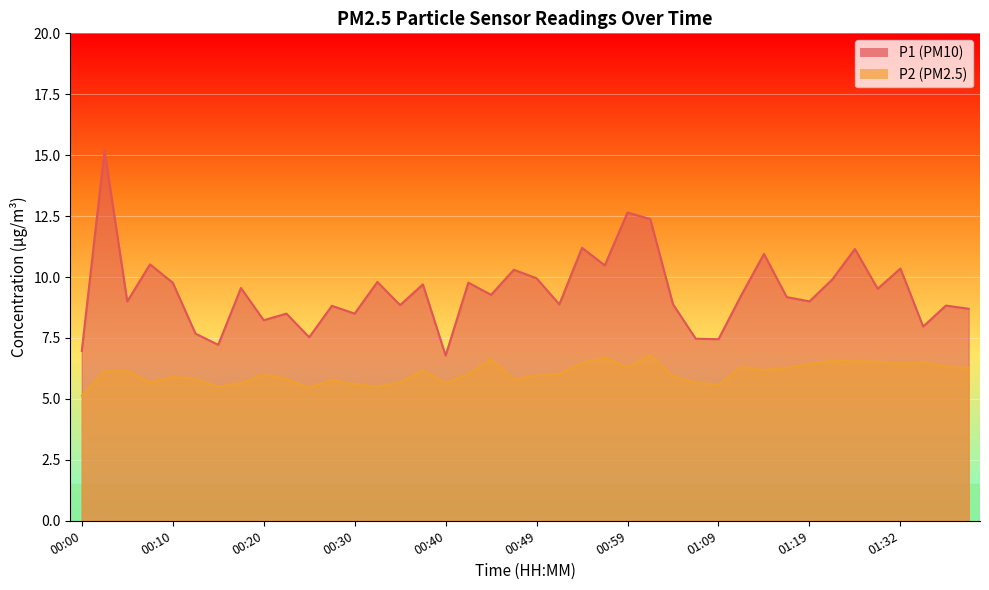

Rank the categories by P2 value from highest to lowest.

01:02, 00:57, 00:44, 01:24, 01:27, 01:29, 01:34, 00:54, 01:32, 01:19, 01:37, 01:12, 00:59, 01:16, 01:39, 00:37, 01:14, 00:03, 00:05, 00:42, 00:52, 00:20, 00:49, 01:04, 00:10, 00:13, 00:22, 00:47, 00:27, 00:08, 00:35, 01:07, 00:17, 00:40, 00:30, 01:09, 00:15, 00:32, 00:25, 00:00